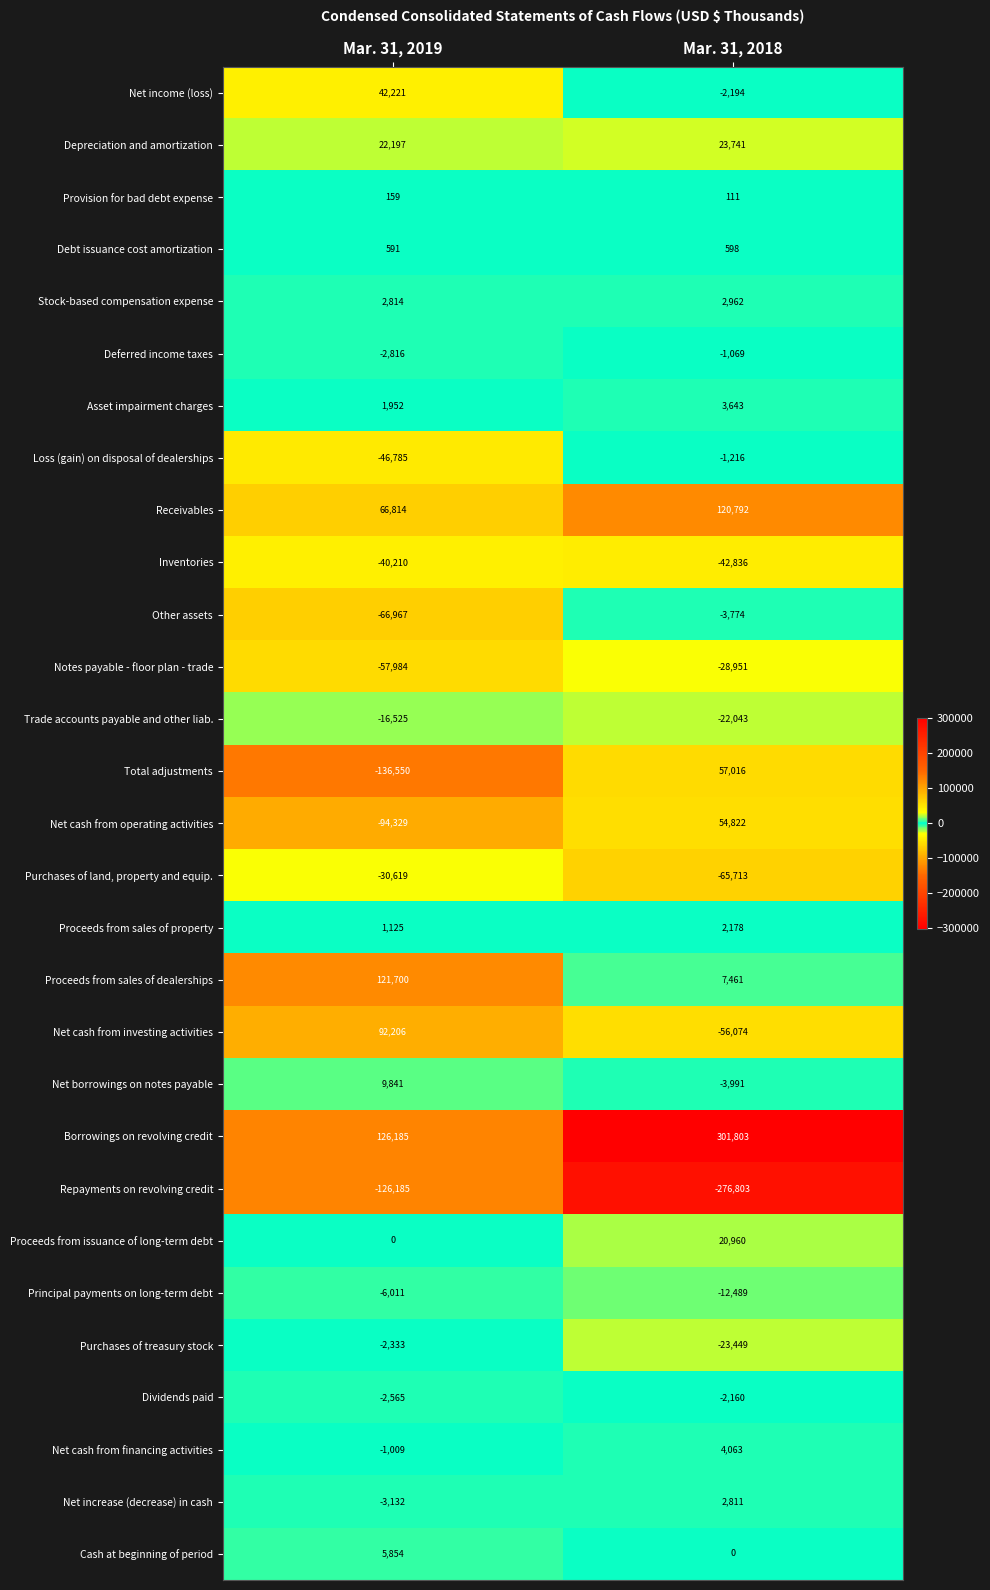

What is the difference between the maximum and minimum values in the Debt issuance cost amortization series?

7